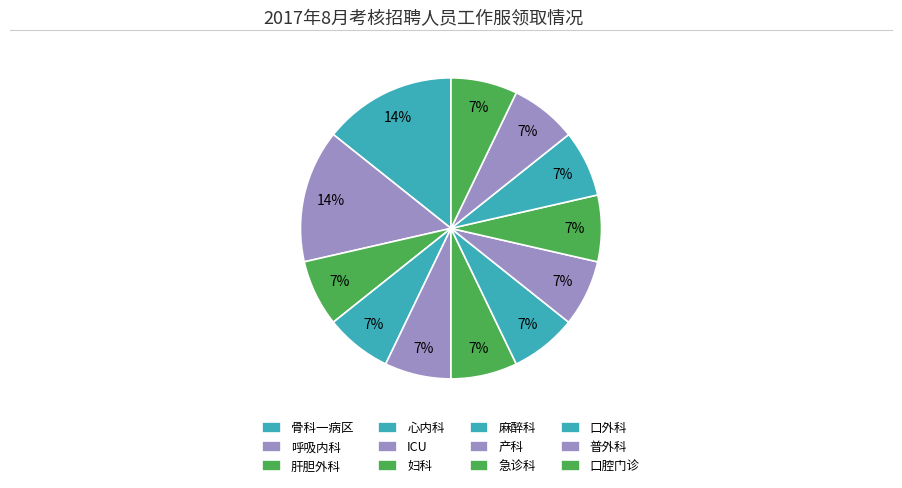

What percentage is the 呼吸内科 slice, to the nearest percent?

14%